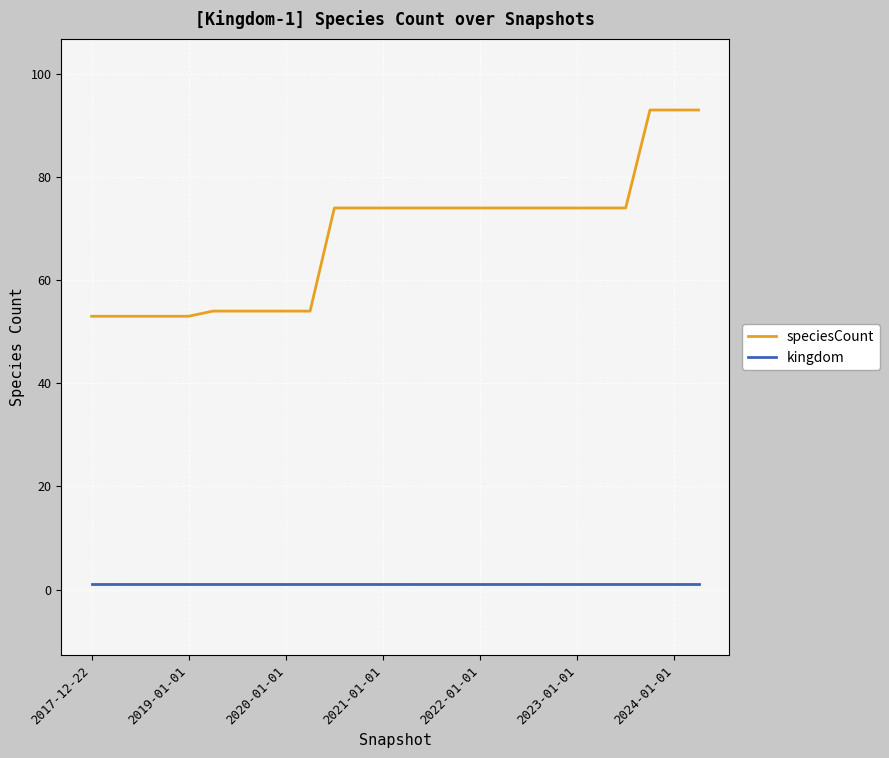

Rank the series by their maximum value, from lowest to highest.

kingdom, speciesCount